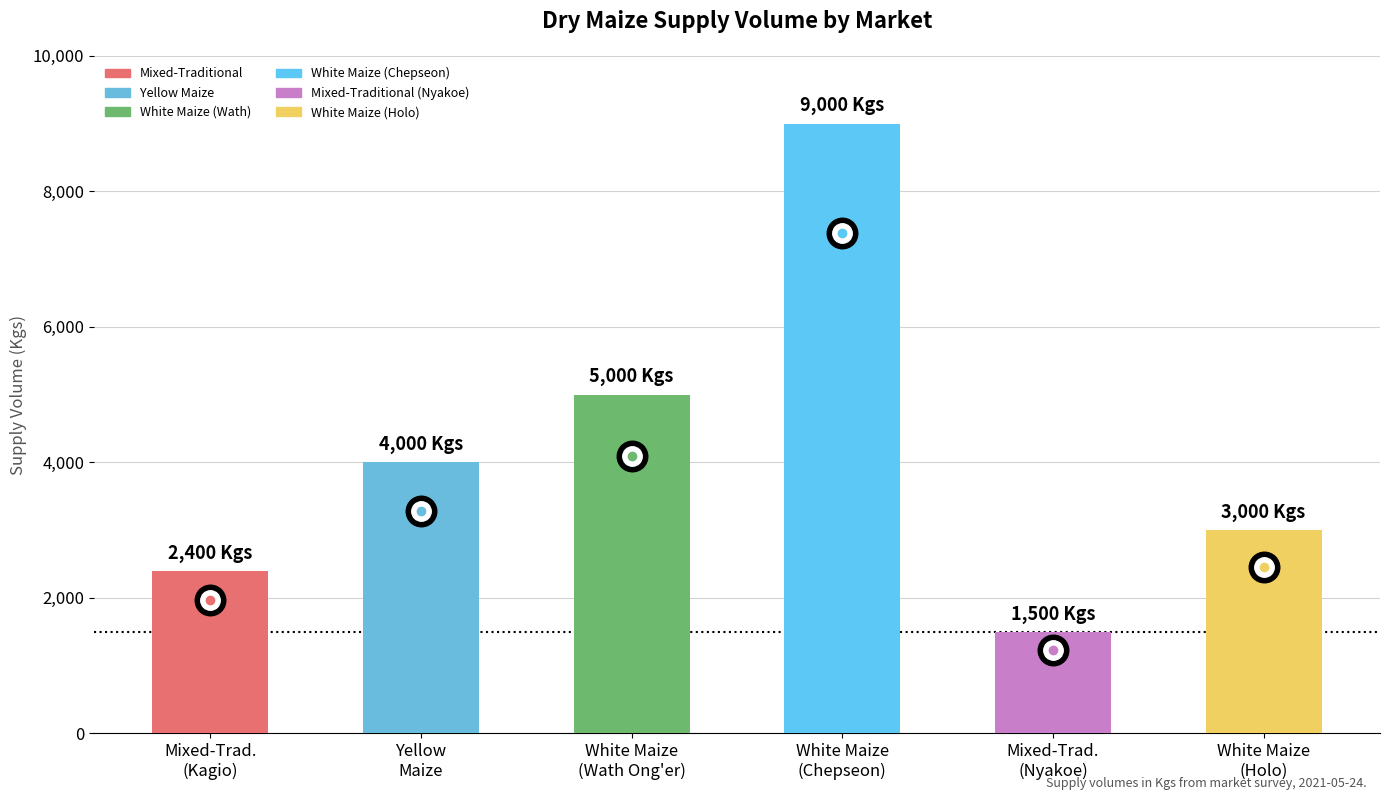

Is it true that the value at Mixed-Traditional (Nyakoe) is 1500?

True